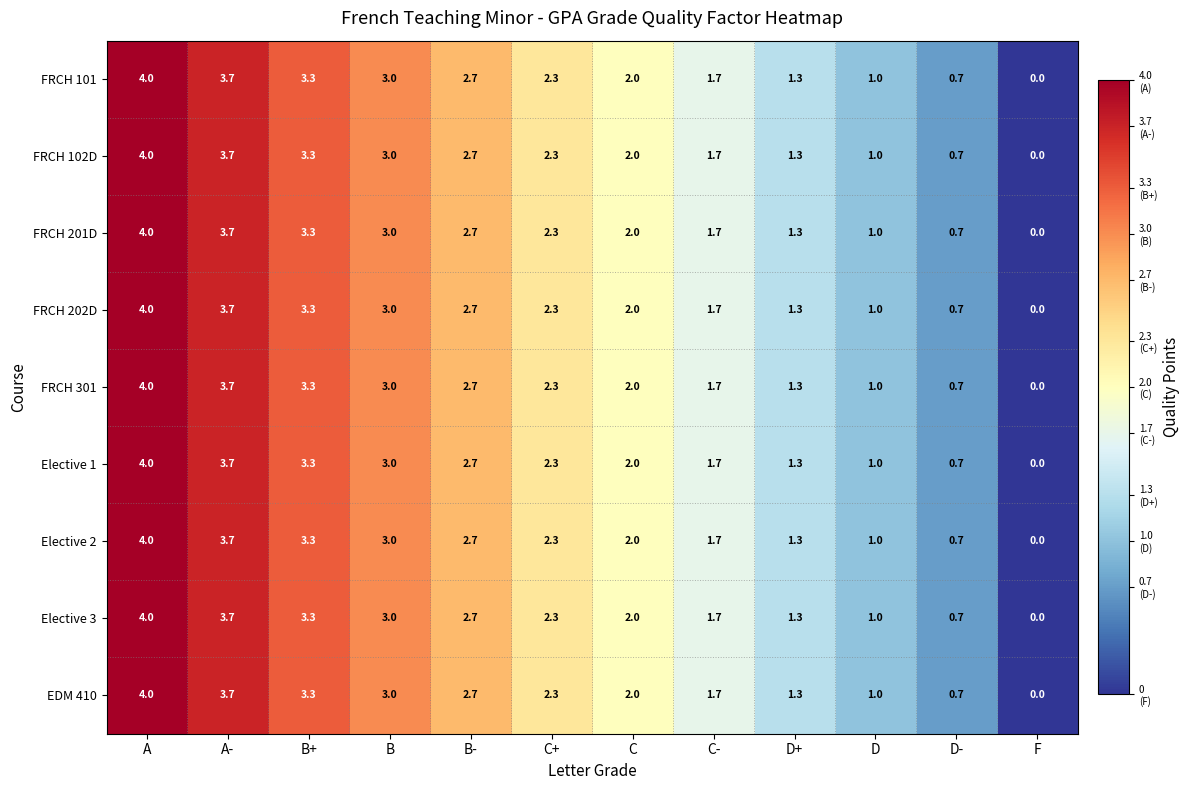

How many positive values does the FRCH 102D series have?

11